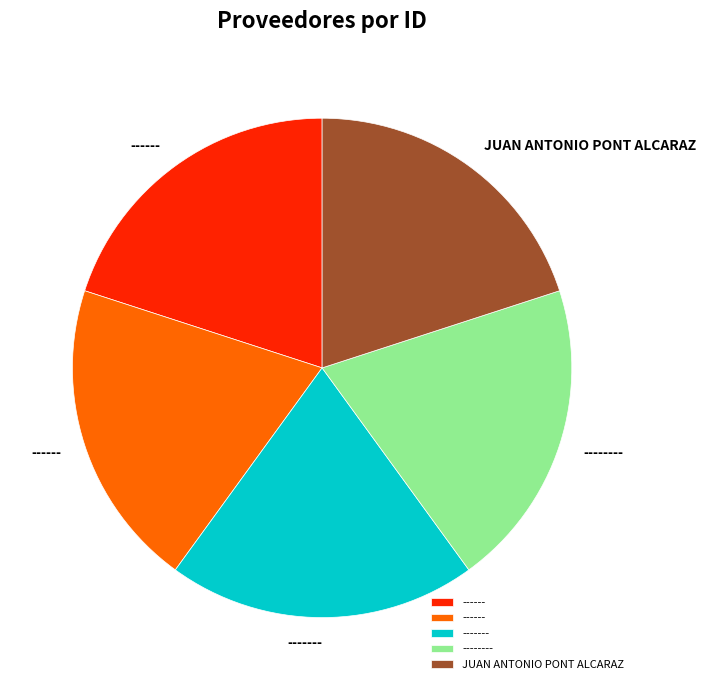

Does any single category account for the majority?

No